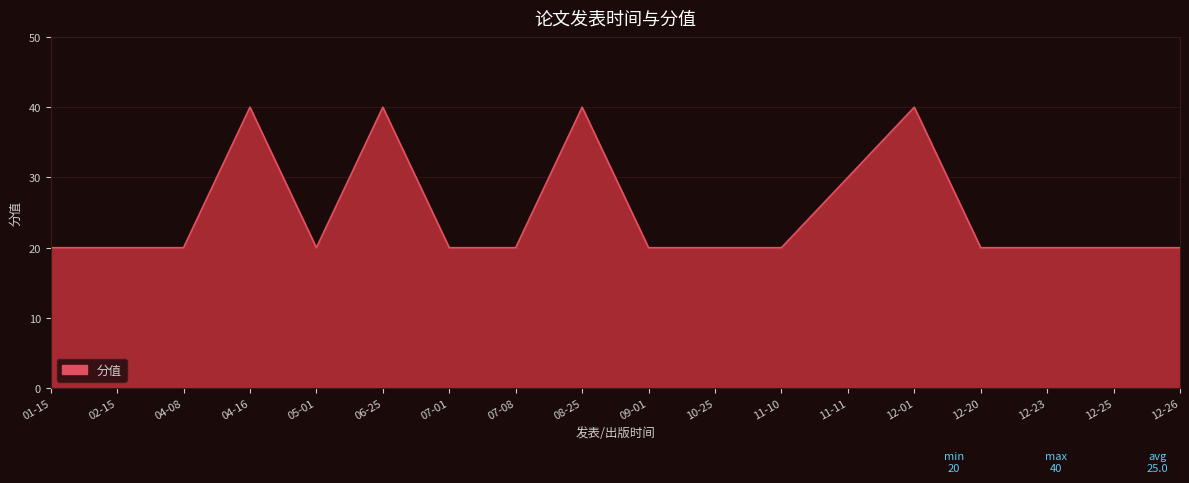

What is the ratio of the value at 05-01 to the value at 02-15?

1.0